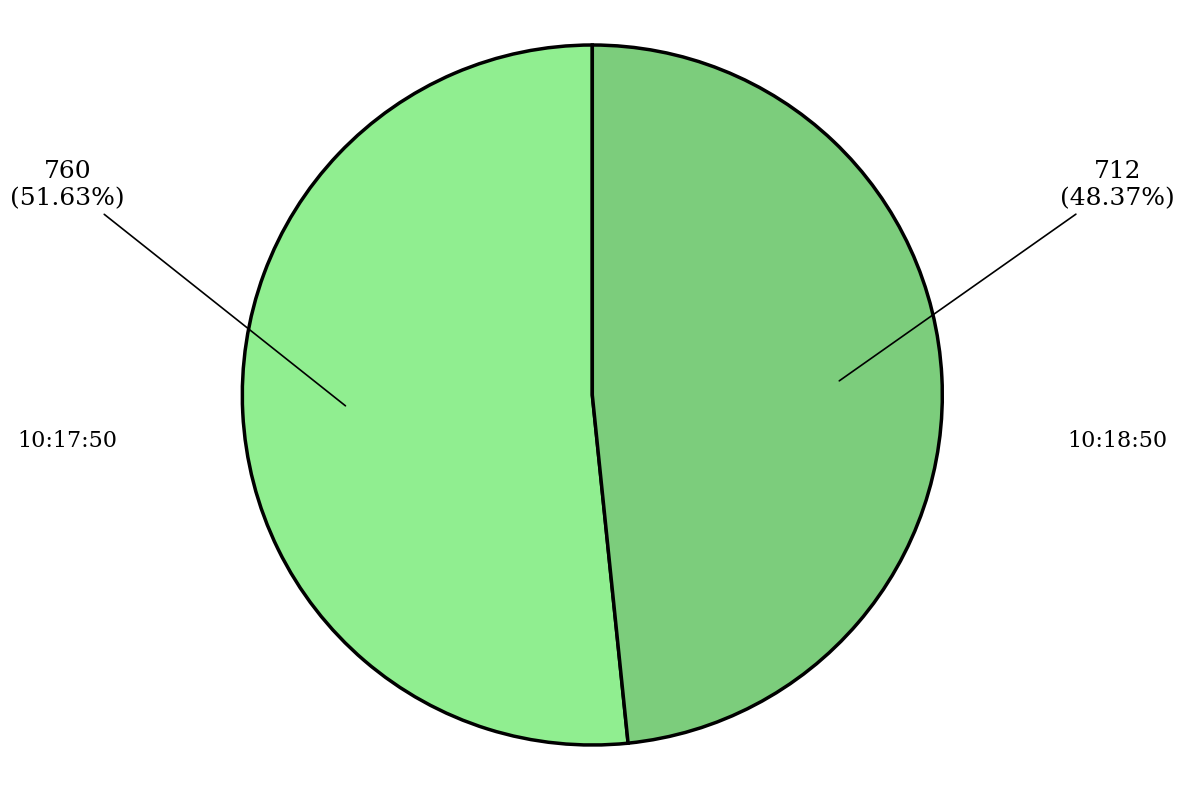

Is the sum of 10:18:50 and 10:17:50 greater than half?

Yes